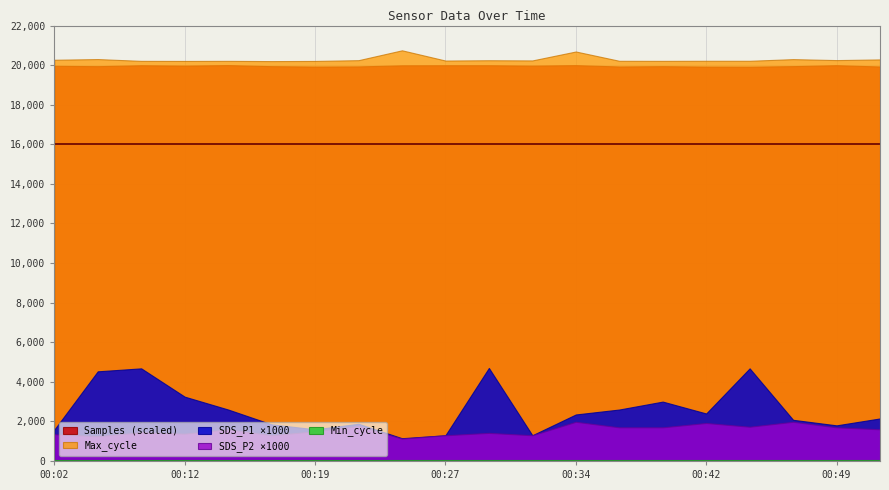

How many interior local valleys does the SDS_P1 series have?

5